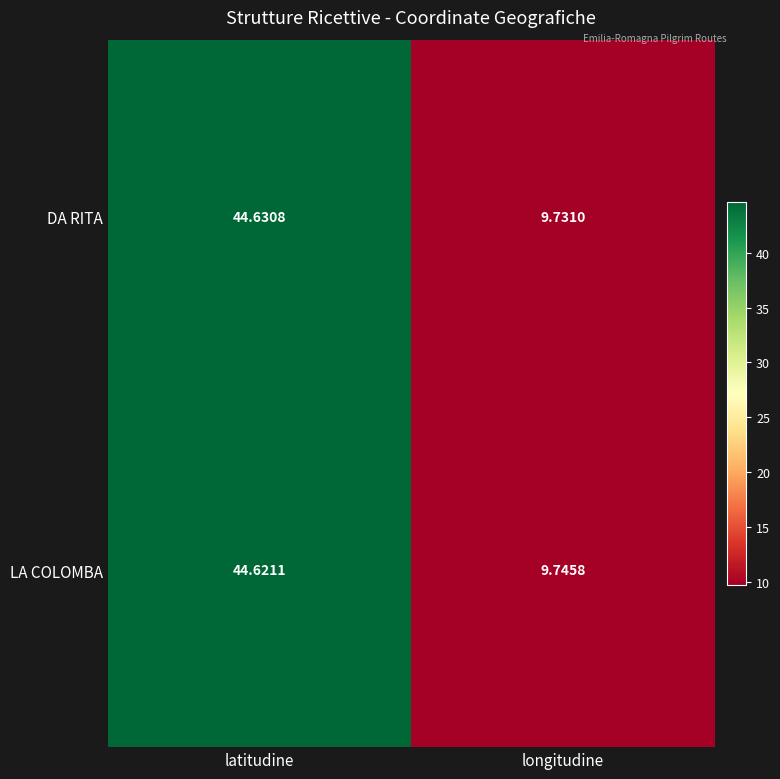

Which category has the lowest value across all series?

longitudine